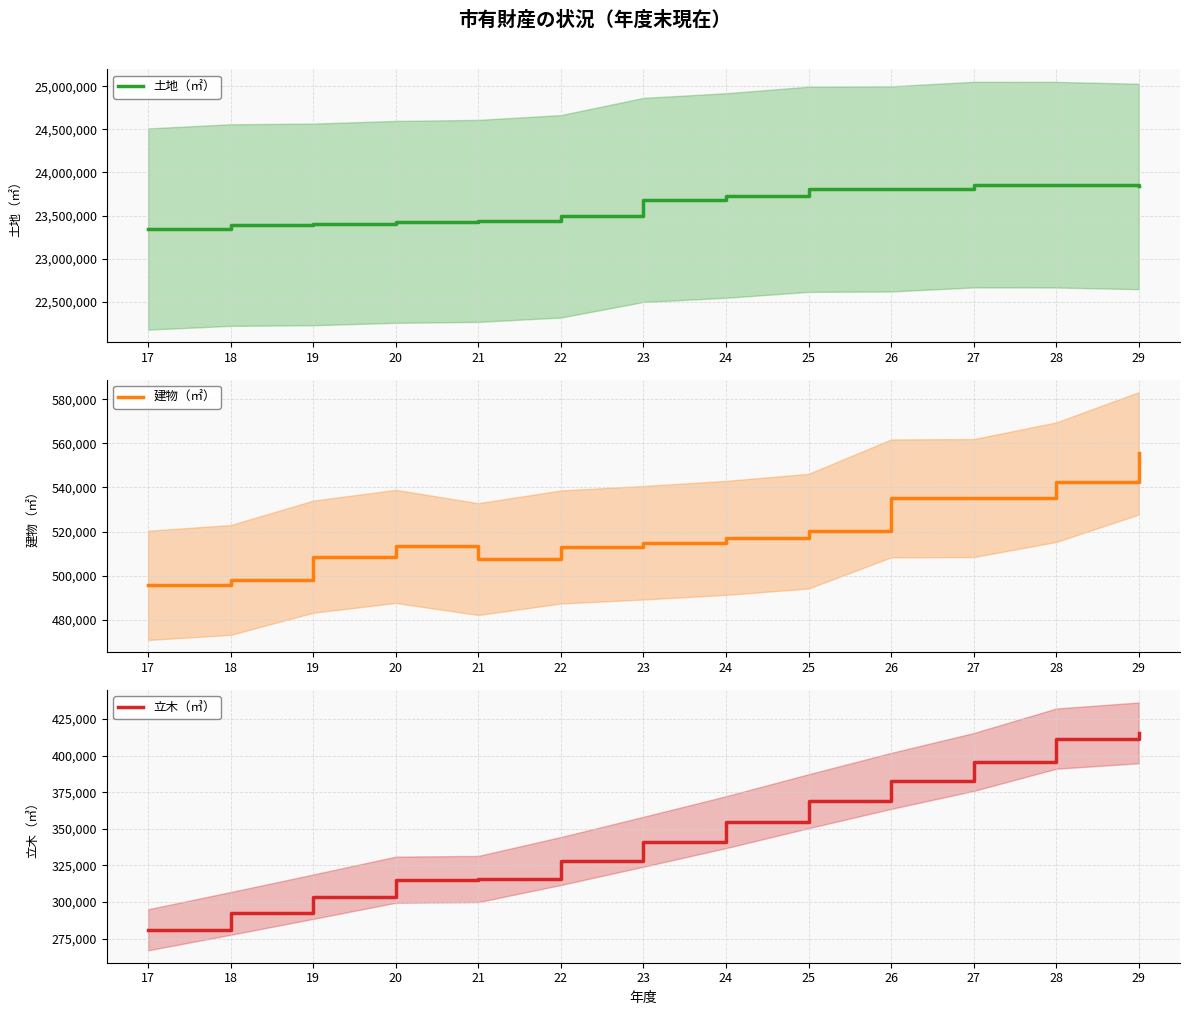

How many lines are shown in the chart?

3